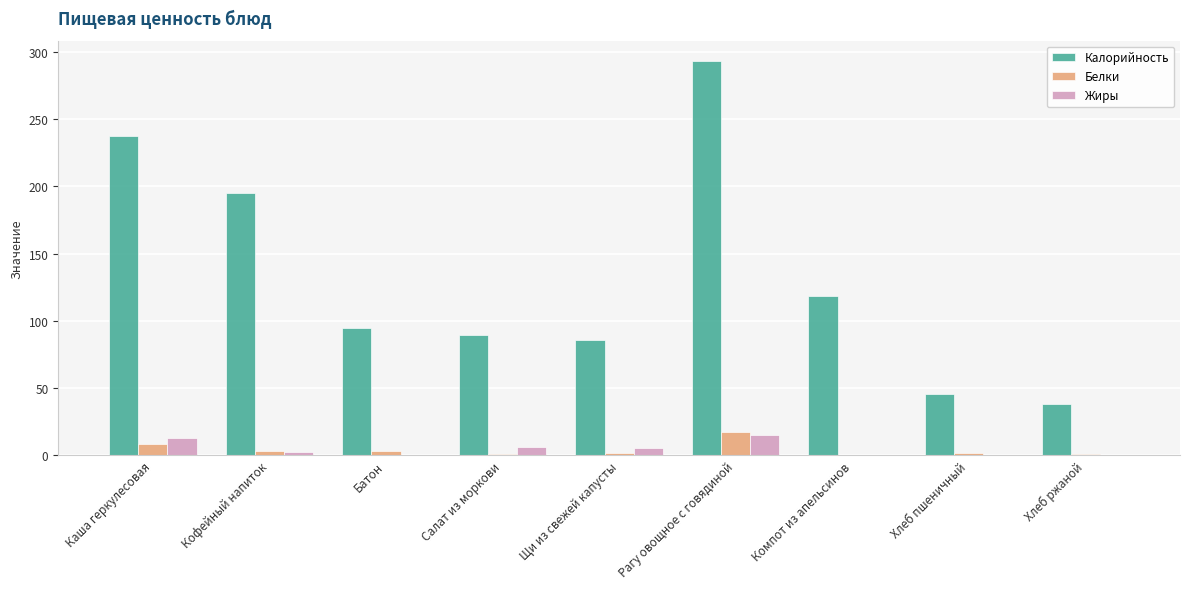

How many groups of bars are there?

9